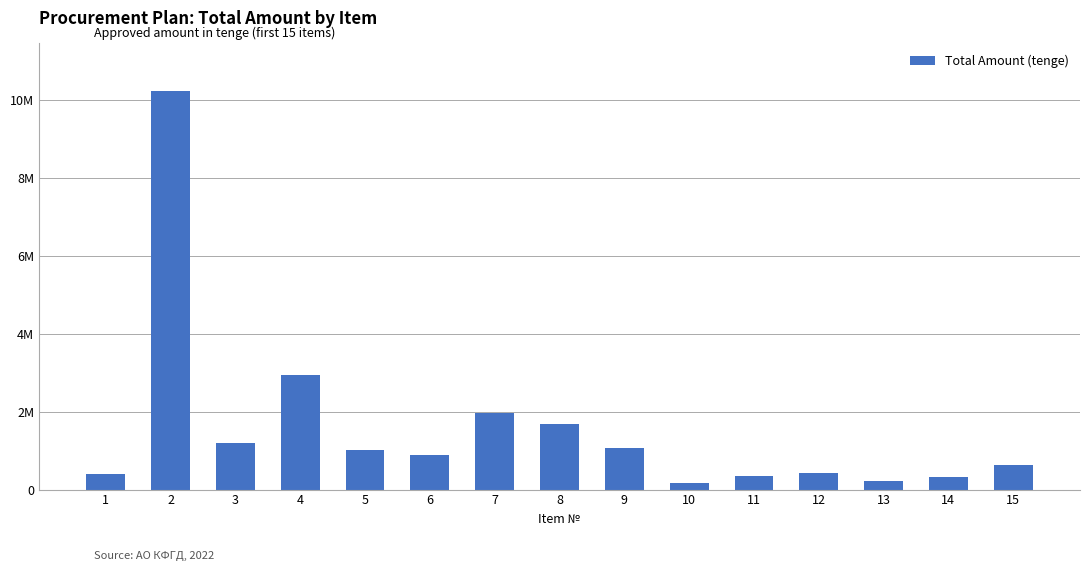

Reading left to right, transcribe all the data shown in this chart.

1=400878.0	2=10237360.0	3=1200000.0	4=2946000.0	5=1026000.0	6=892857.1	7=1964285.7	8=1687500.0	9=1062500.0	10=159821.4	11=347901.8	12=413678.6	13=212696.4	14=325303.6	15=625000.0